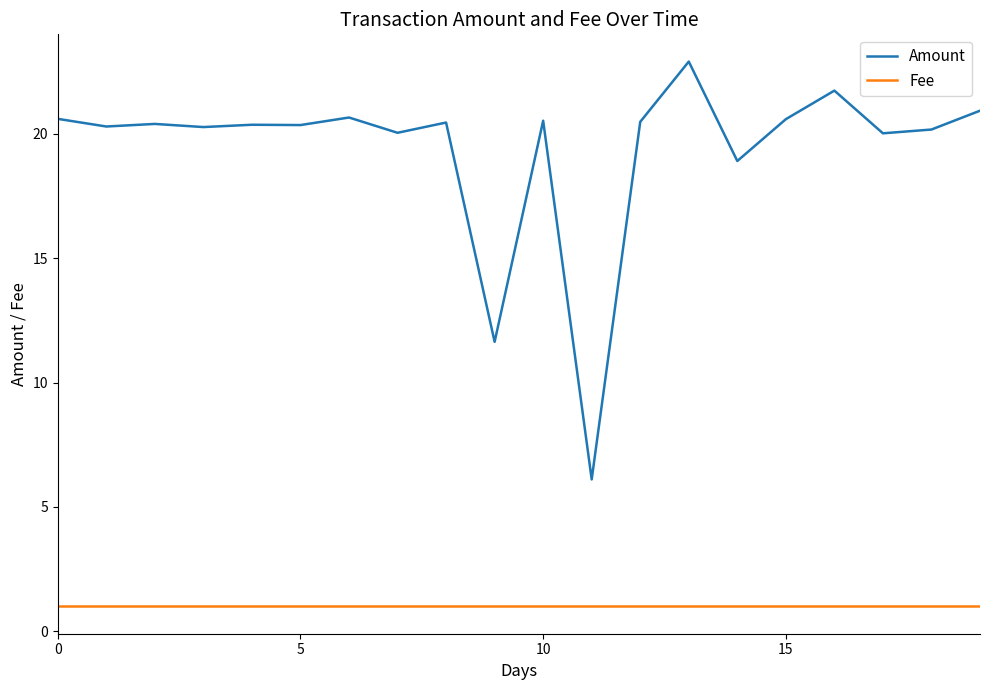

List the series in order of their peak value, lowest first.

Fee, Amount